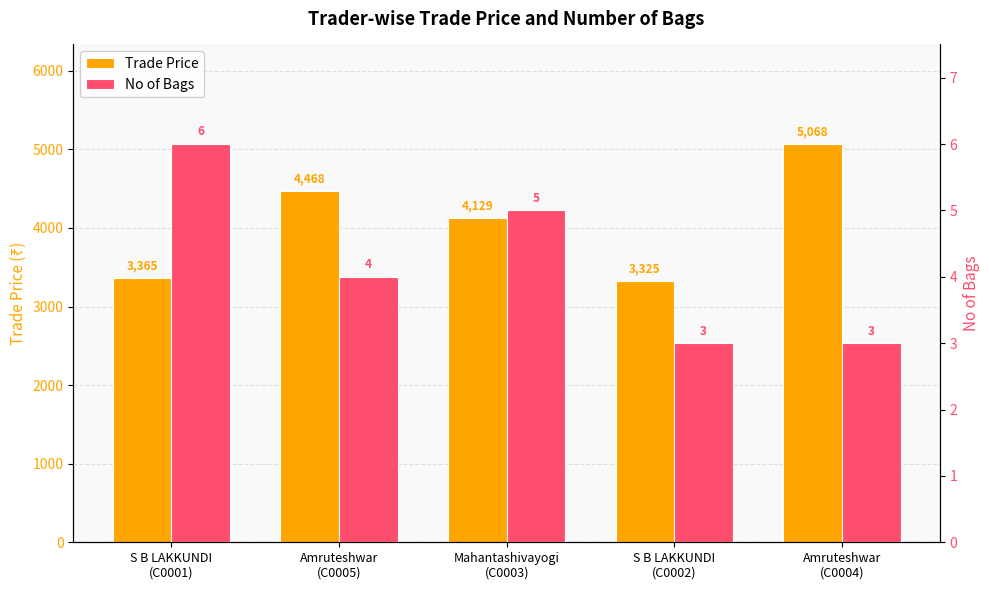

What position from the left is S B LAKKUNDI
(C0002)?

4